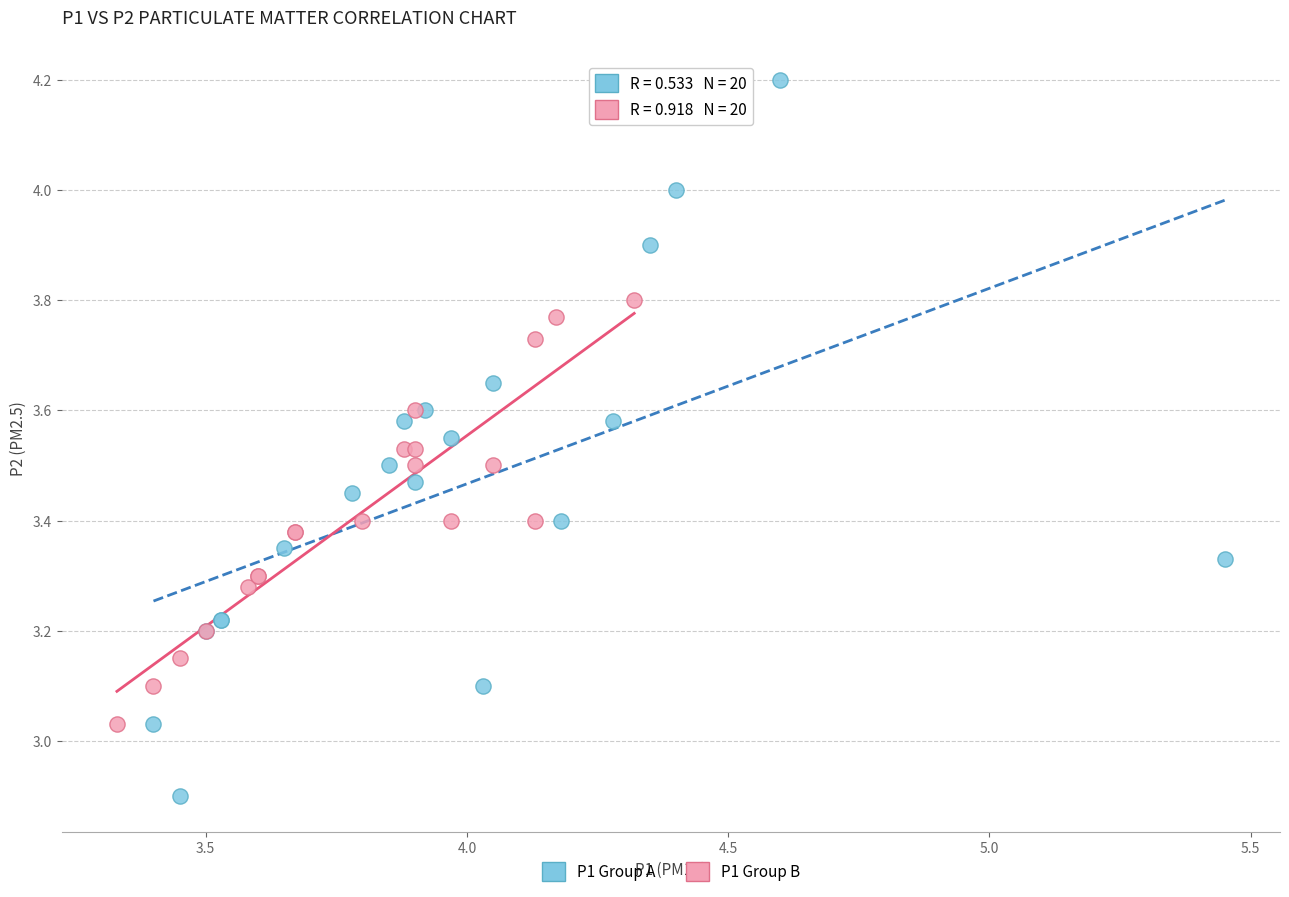

Which series contains the highest Y value?

P1 Group A